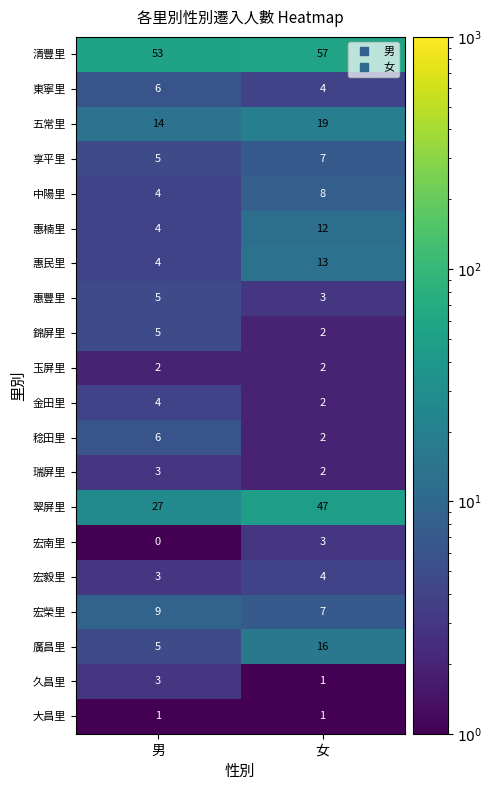

Which label corresponds to the largest value in the chart?

女